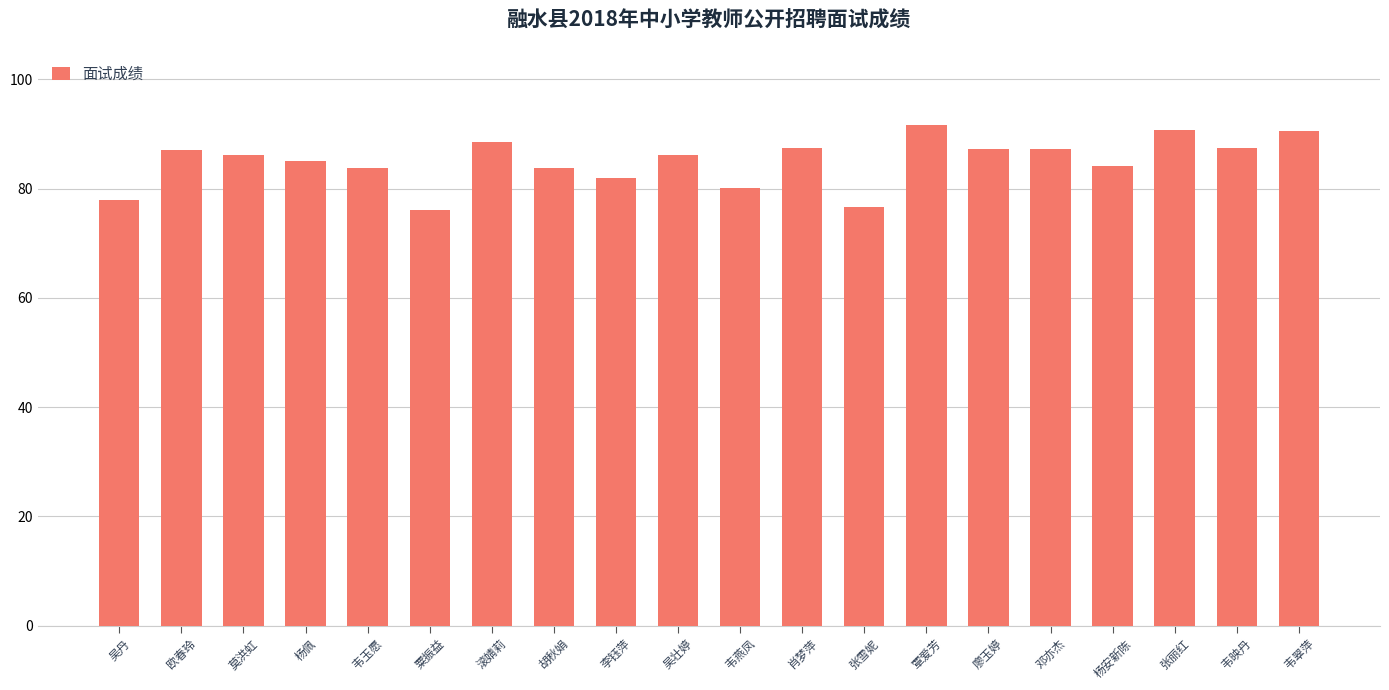

What is the smallest value displayed?

76.1